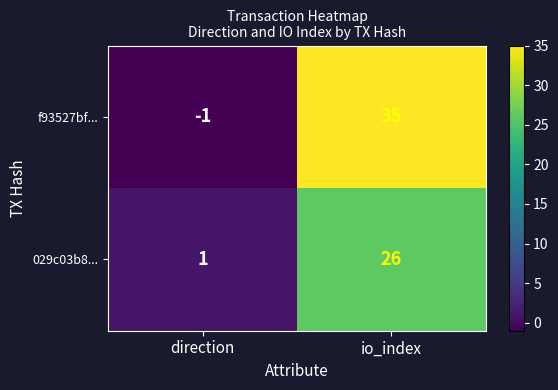

True or false: f93527bf... has a value of 24 at io_index.

False